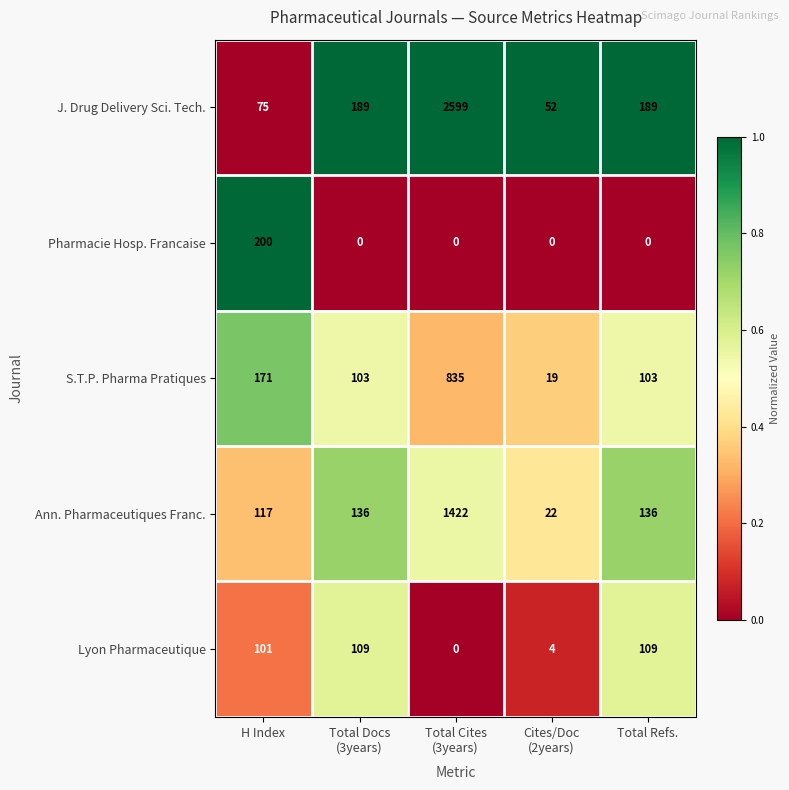

Which series has the widest spread of values?

J. Drug Delivery Sci. Tech.